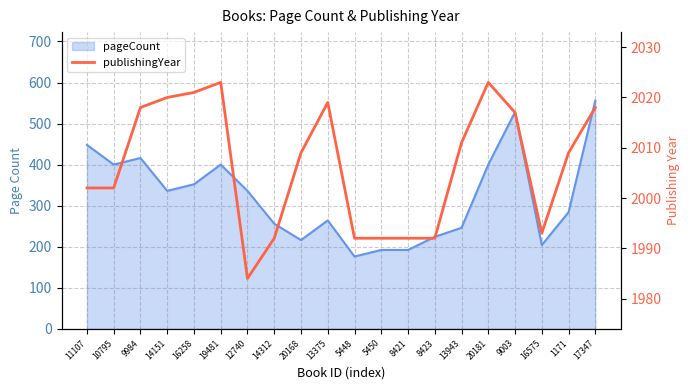

What is the value of the 18th point from the left?

1993